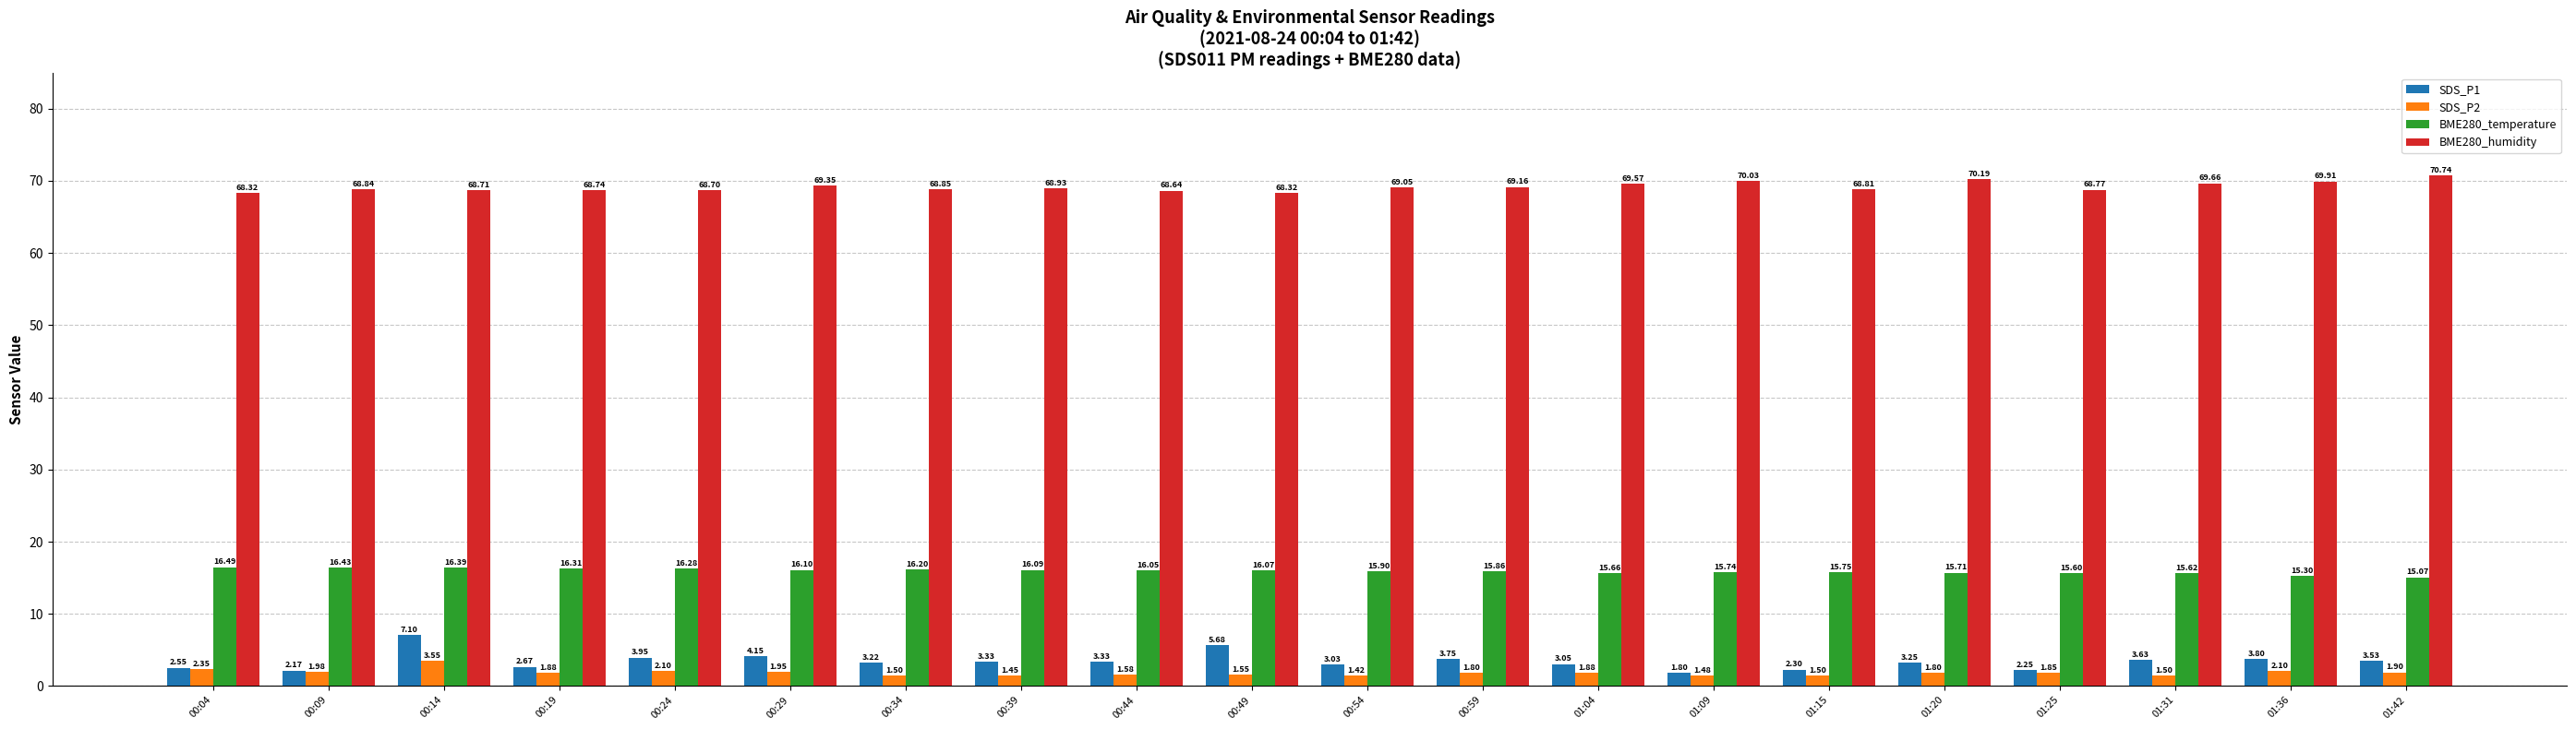

How many bars are there in total?

80